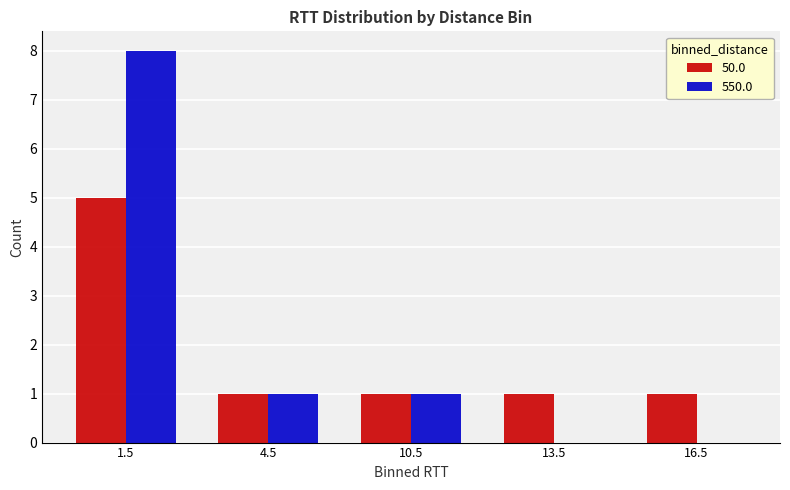

What is the maximum value for 50.0?

5